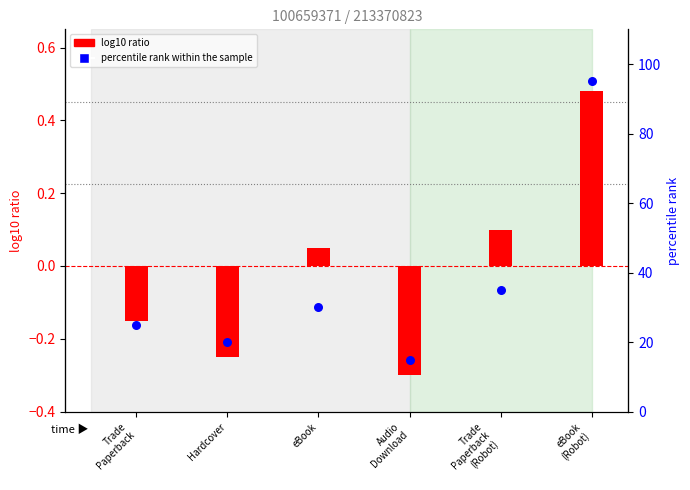

At which category is the sum across all series the highest?

eBook
(Robot)